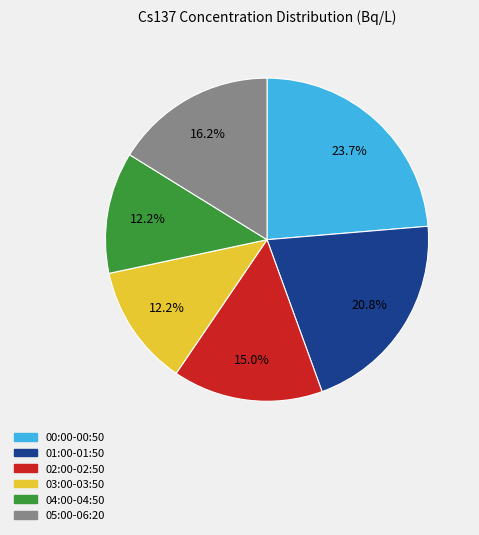

Is there a majority slice in this chart?

No